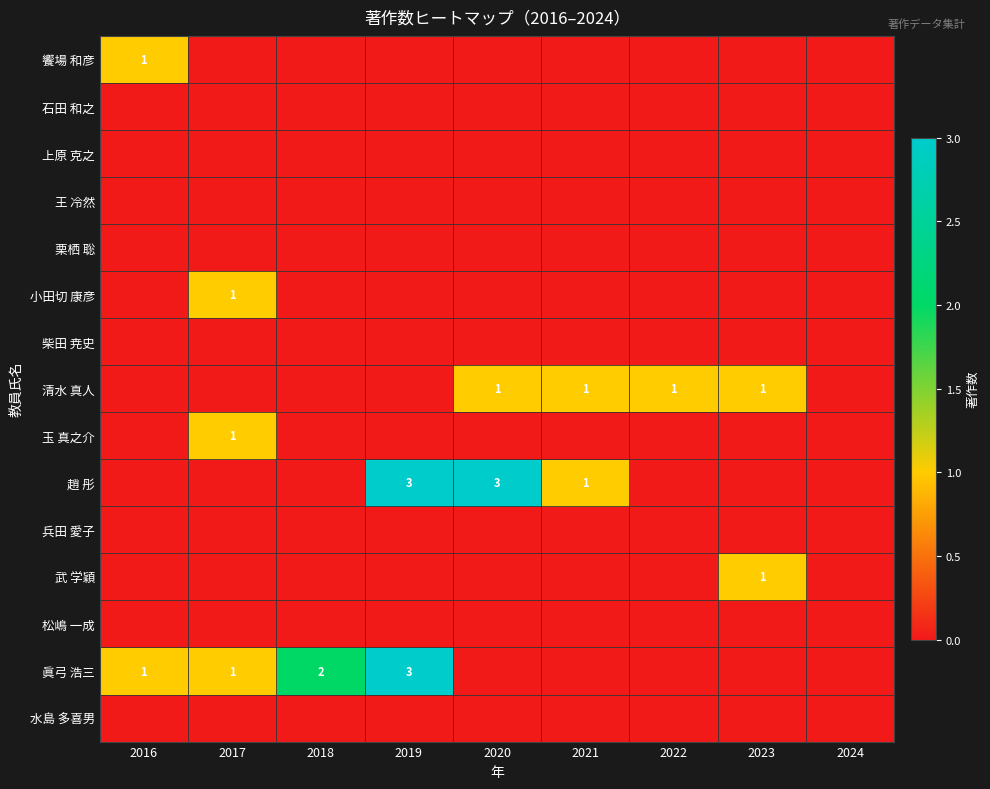

At which category does the chart reach its minimum across all series?

2017